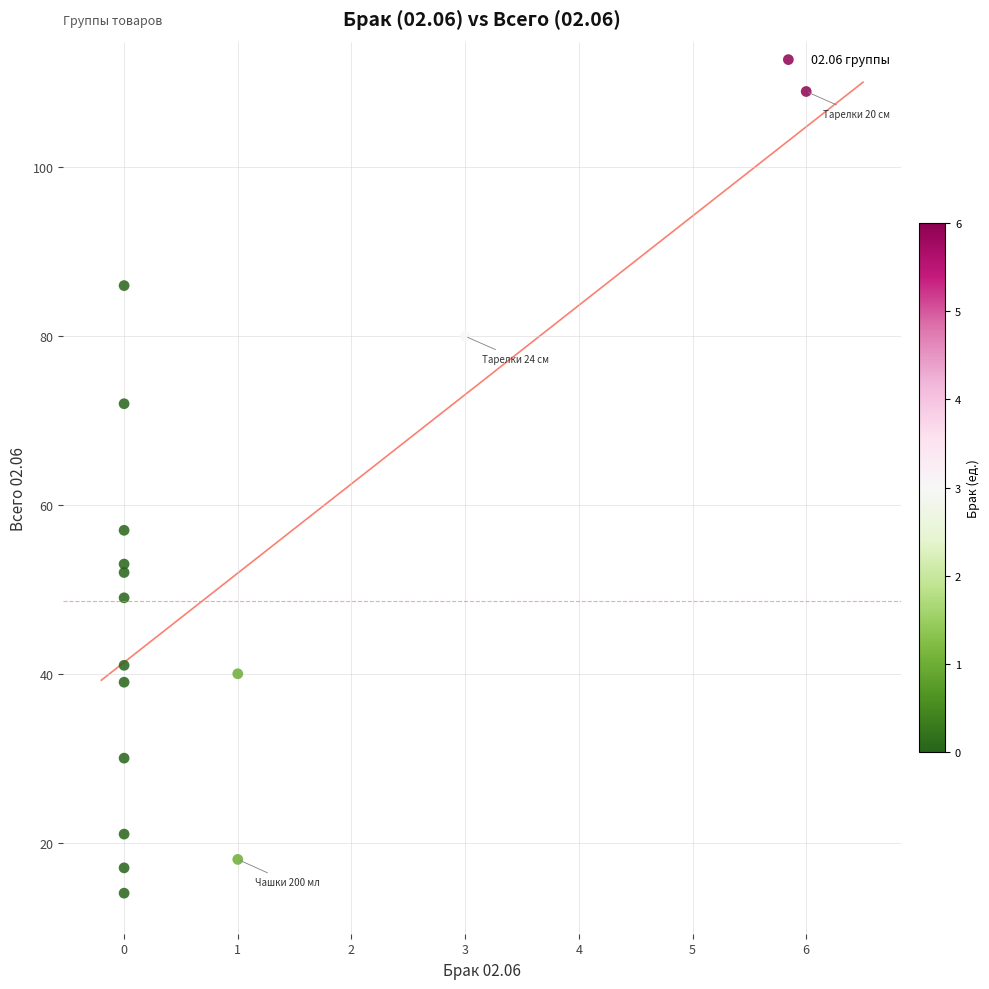

What Y value in the scatter plot is closest to 61?

57